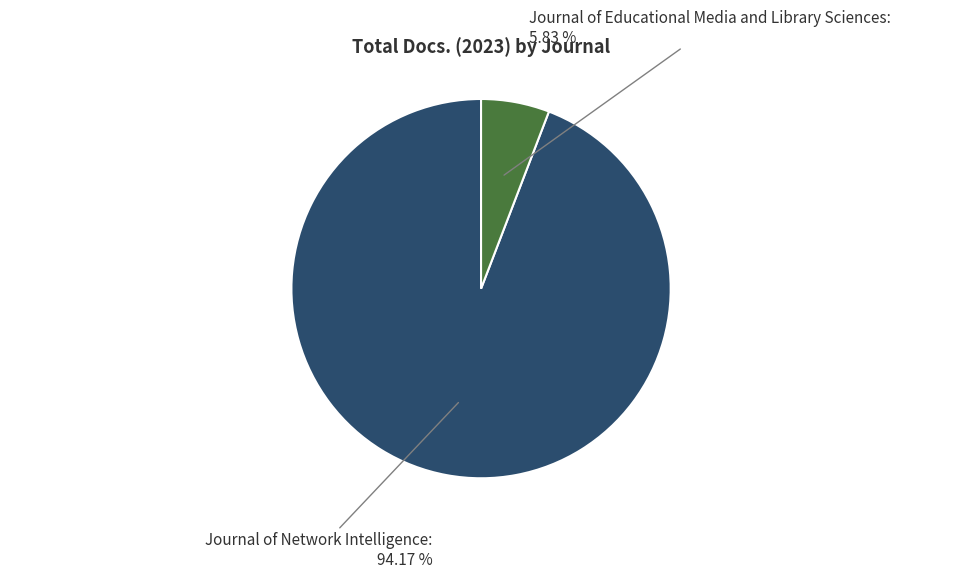

Is there a majority slice in this chart?

Yes